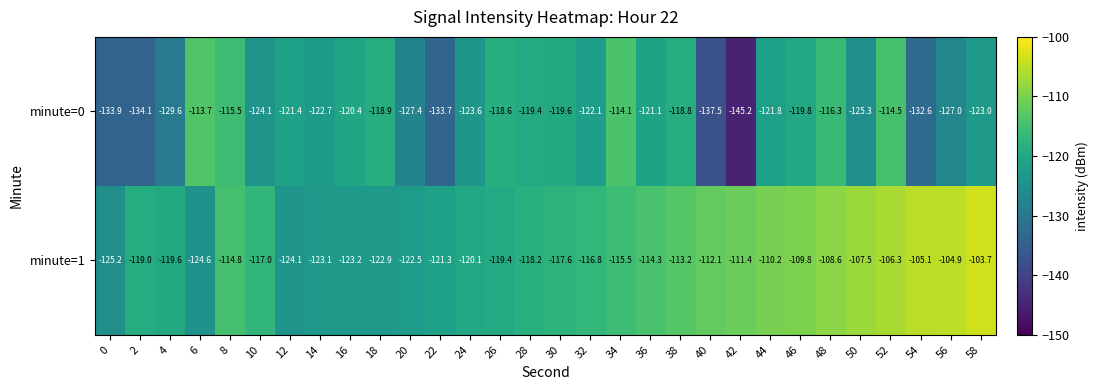

What is the total value across all series at 6?

-238.3